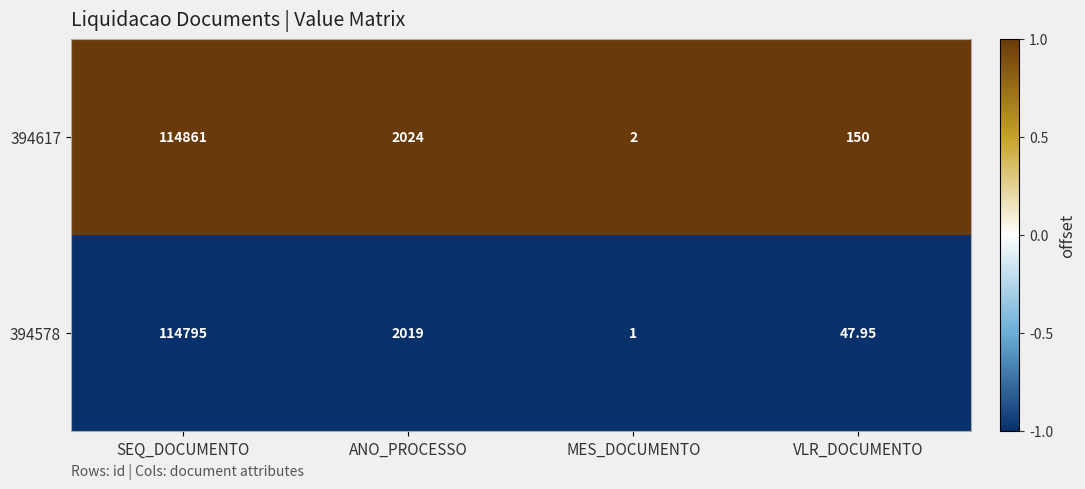

At which label does 394578 reach its peak?

SEQ_DOCUMENTO